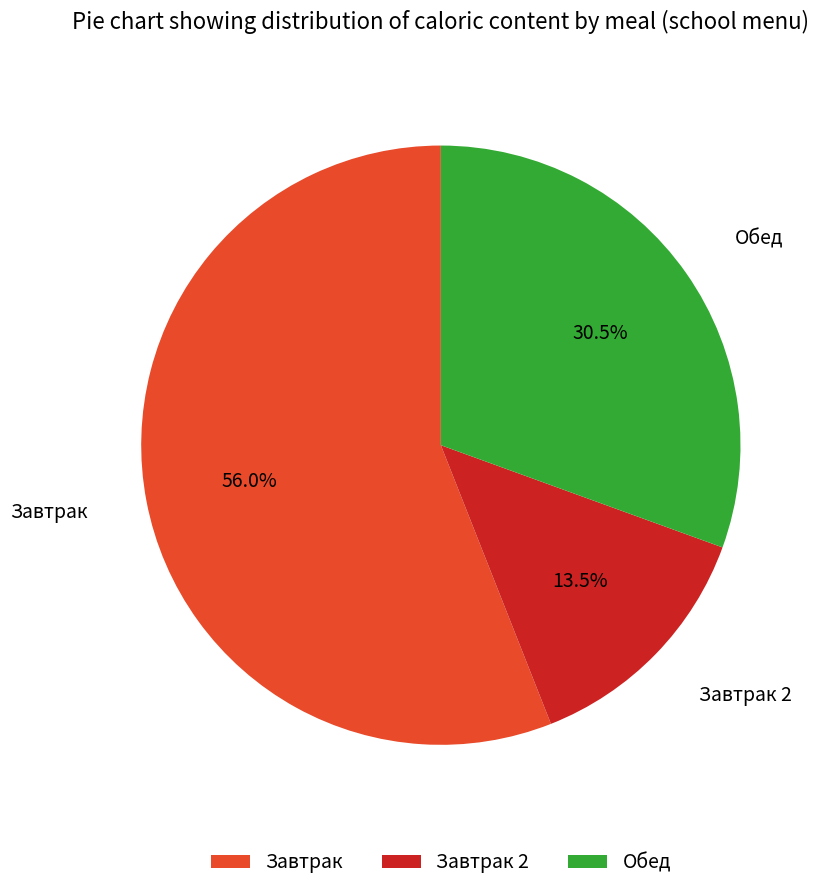

Does any single category account for the majority?

Yes